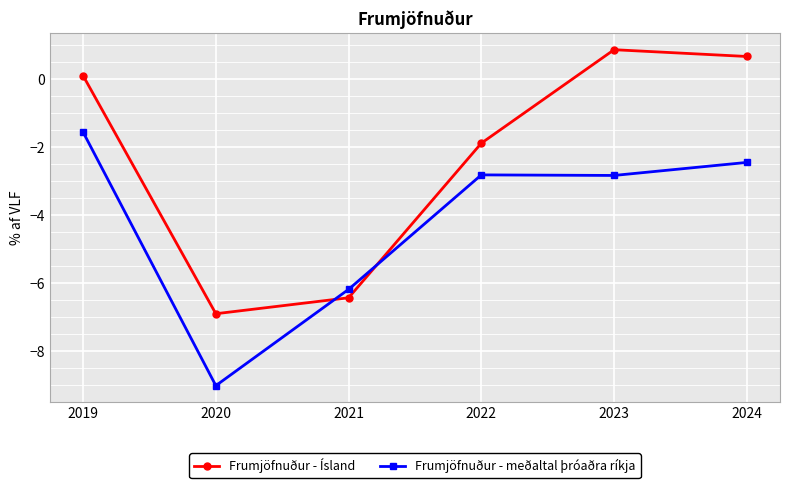

What is the sum of all Frumjöfnuður - Ísland values?

-13.5